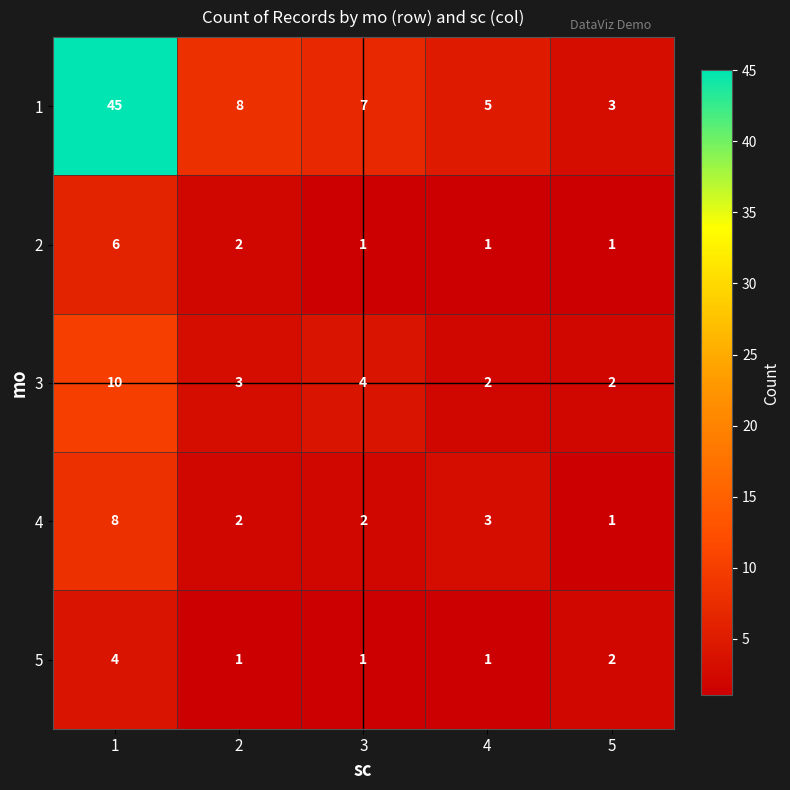

At which label is 5 closest to 2?

5